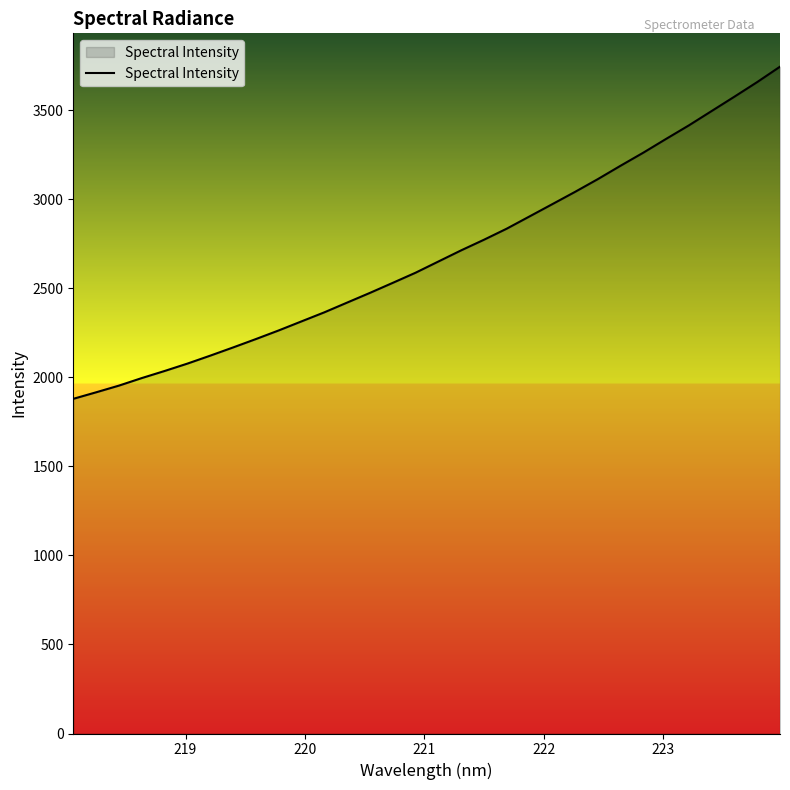

What is the smallest value displayed?

1880.0